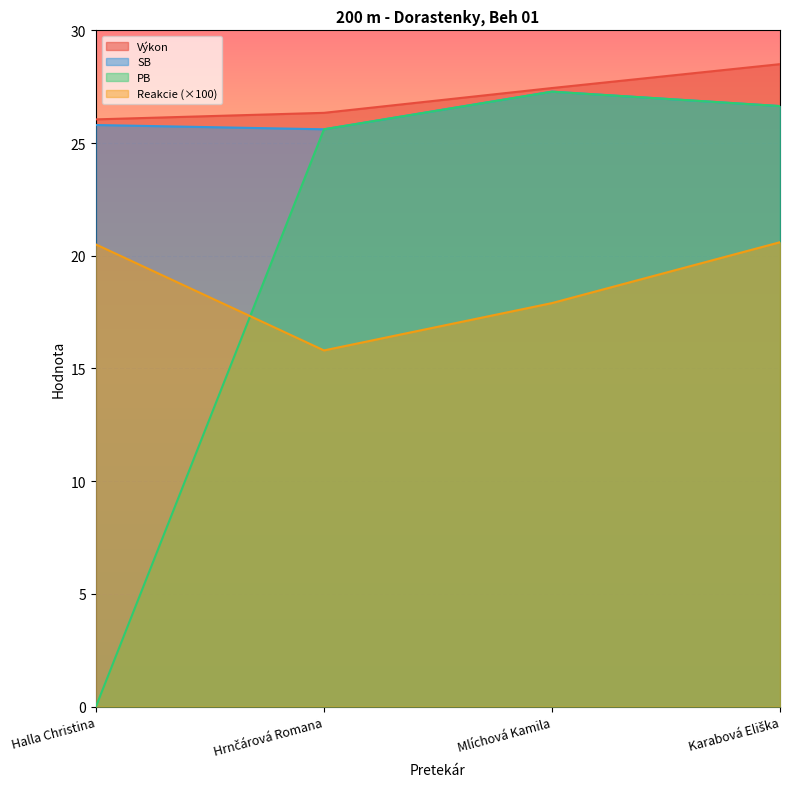

What is the label of the 3rd point from the right?

Hrnčárová Romana